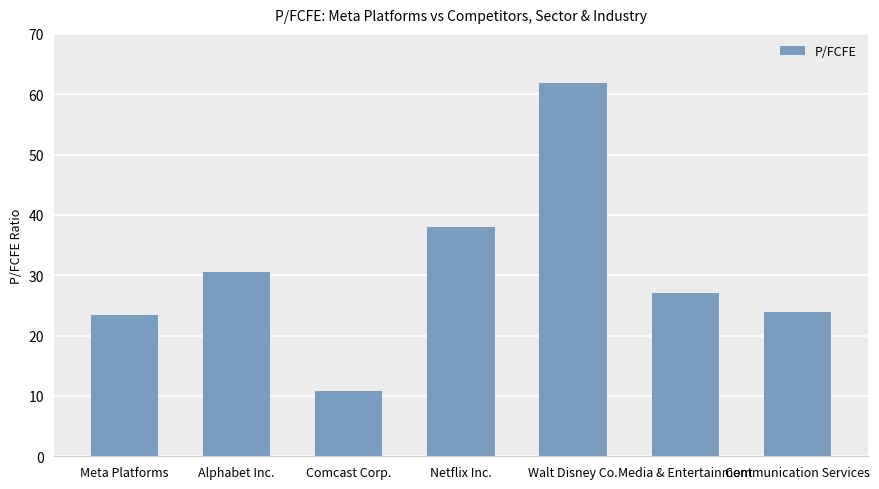

What is the sum of the values at Comcast Corp. and Meta Platforms?

34.2